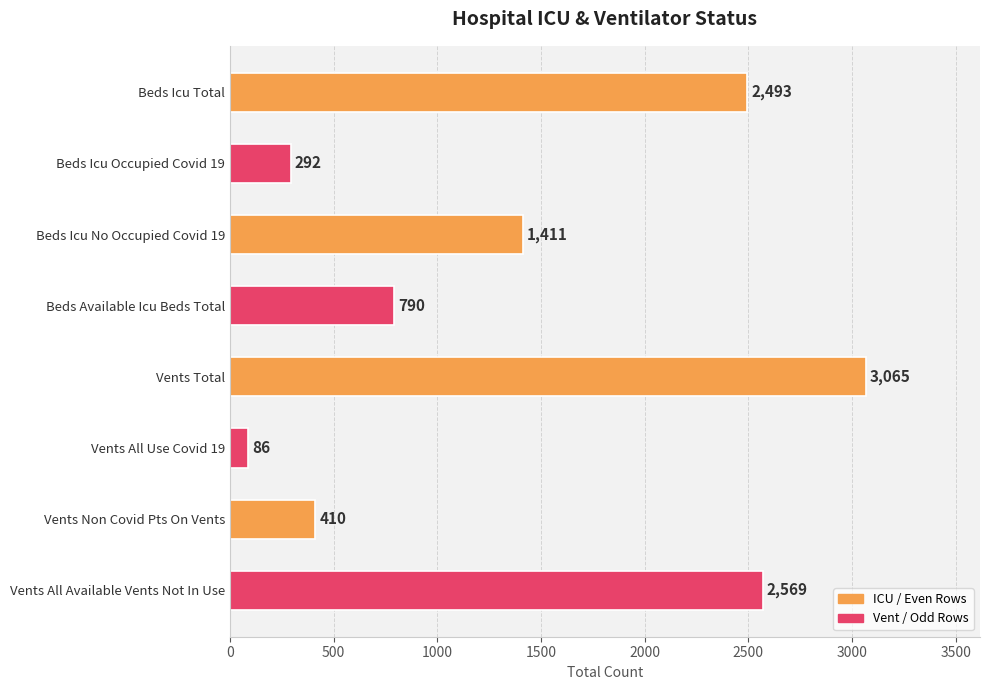

Reading top to bottom, extract all data points from this chart.

2493	292	1411	790	3065	86	410	2569